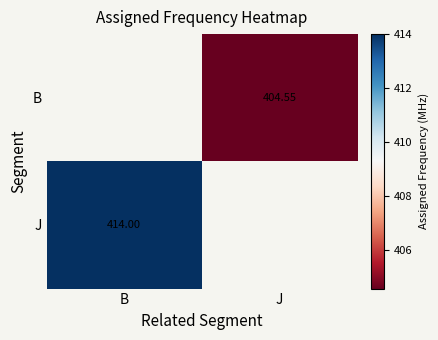

List the series in order of their peak value, lowest first.

B, J